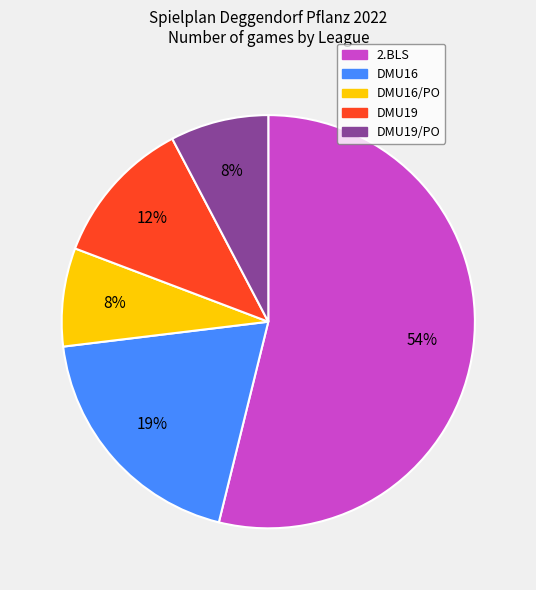

To the nearest percent, what percentage of the pie is DMU16?

19%